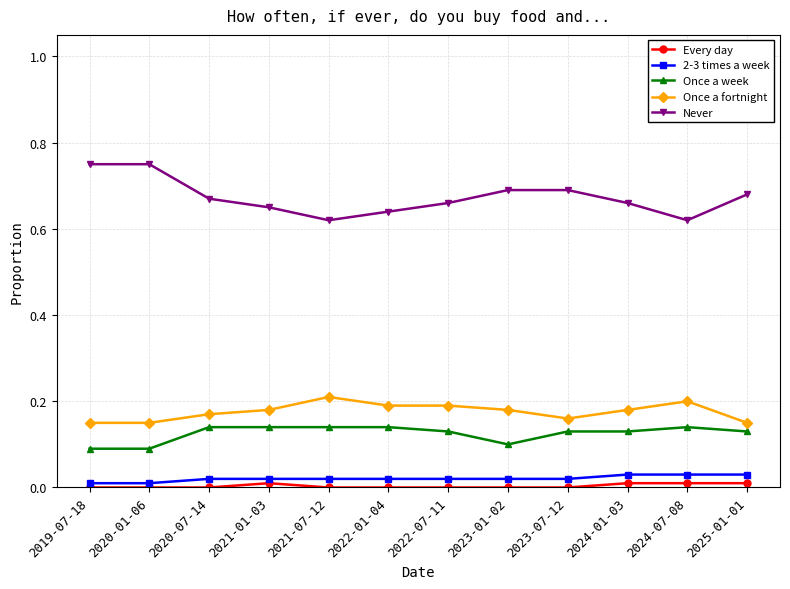

True or false: Never and Once a fortnight cross at least once.

False